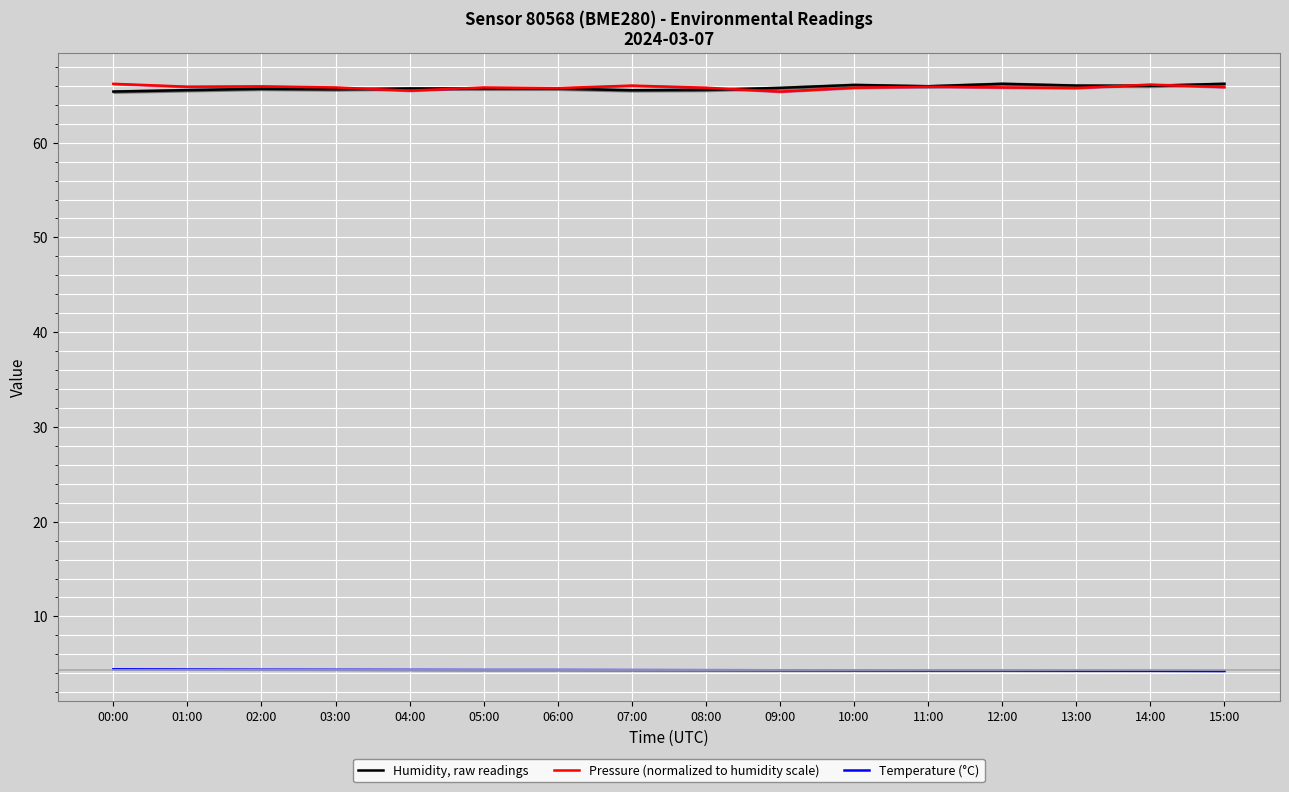

Reading left to right, list all the values displayed in this chart.

Humidity, raw readings: 00:00=65.4	01:00=65.5	02:00=65.7	03:00=65.6	04:00=65.7	05:00=65.7	06:00=65.7	07:00=65.5	08:00=65.6	09:00=65.8	10:00=66.1	11:00=66.0	12:00=66.2	13:00=66.0	14:00=66.0	15:00=66.2
Pressure (normalized to humidity scale): 00:00=66.2	01:00=65.9	02:00=65.9	03:00=65.8	04:00=65.5	05:00=65.8	06:00=65.8	07:00=66.0	08:00=65.8	09:00=65.4	10:00=65.8	11:00=65.9	12:00=65.8	13:00=65.8	14:00=66.1	15:00=65.9
Temperature (°C): 00:00=4.4	01:00=4.4	02:00=4.4	03:00=4.4	04:00=4.4	05:00=4.3	06:00=4.3	07:00=4.3	08:00=4.3	09:00=4.3	10:00=4.3	11:00=4.3	12:00=4.3	13:00=4.3	14:00=4.3	15:00=4.2